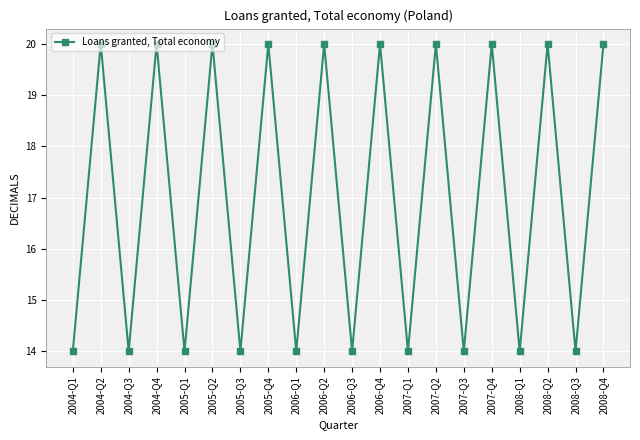

Which has a higher value, 2008-Q2 or 2004-Q3?

2008-Q2